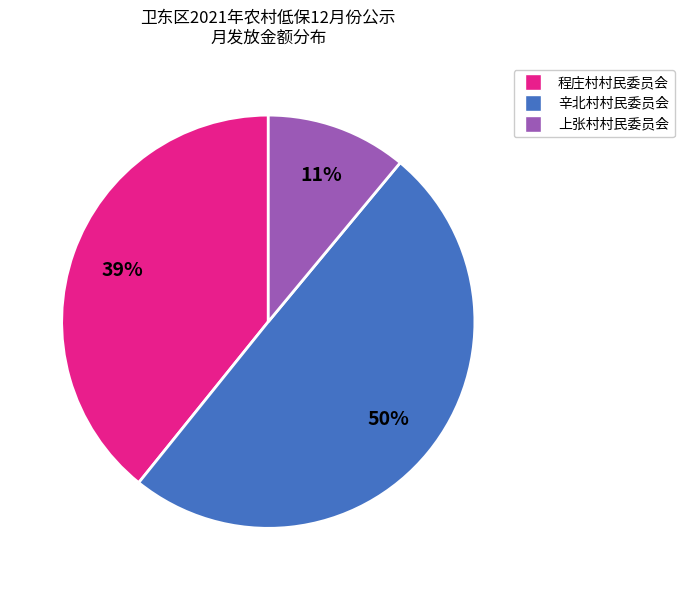

Count the number of slices in the pie.

3